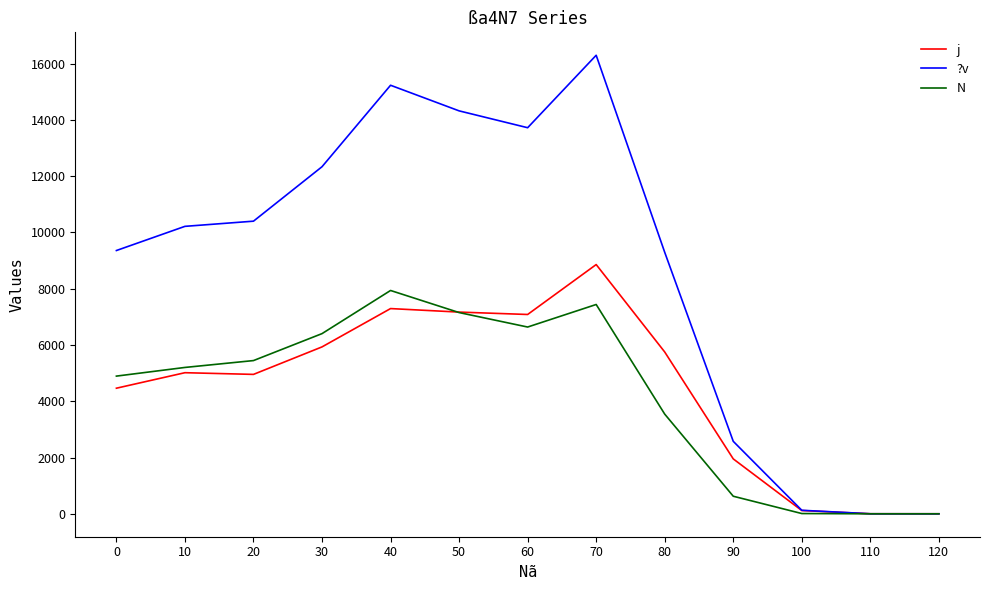

What is the difference between the maximum and minimum values in the ?v series?

16295